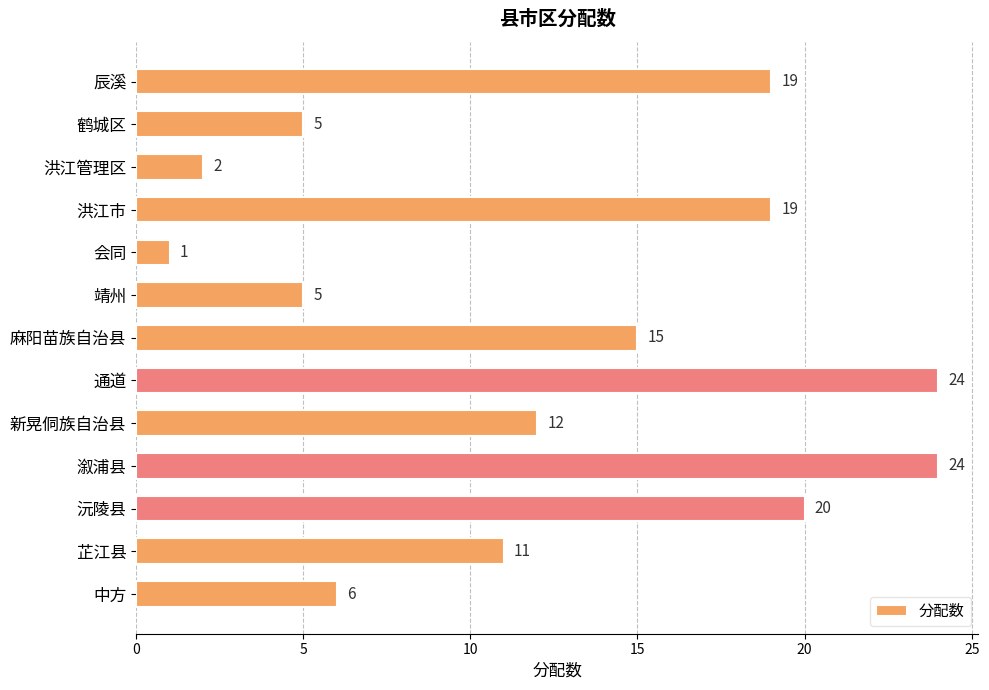

Which has a higher value, 通道 or 靖州?

通道